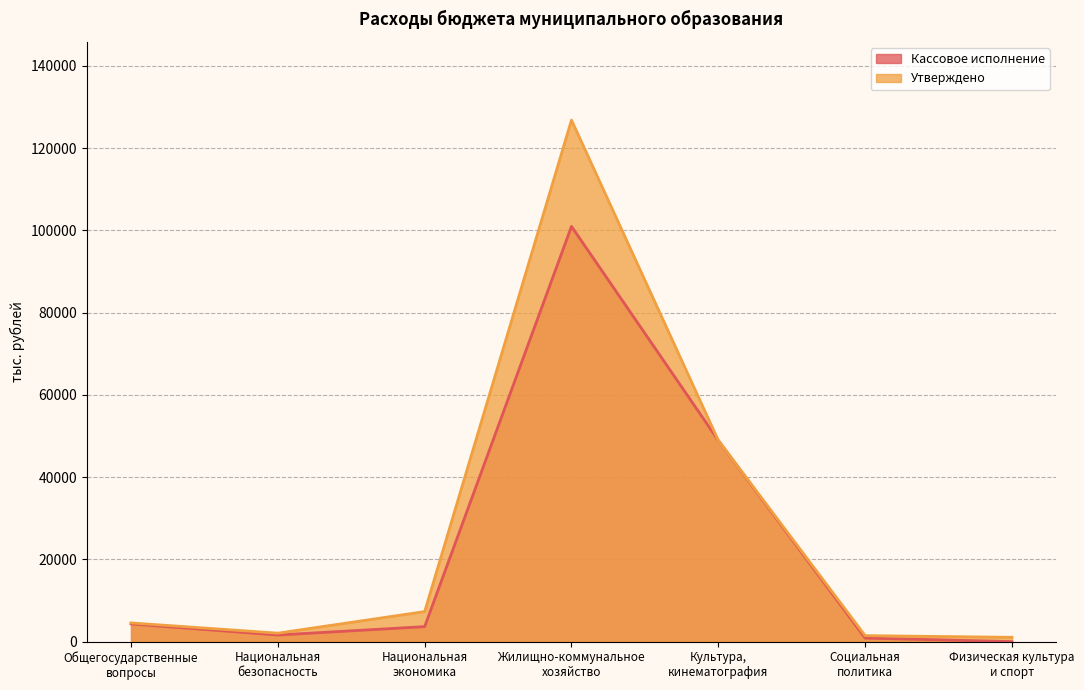

At which label does Утверждено first exceed 4546?

Общегосударственные
вопросы